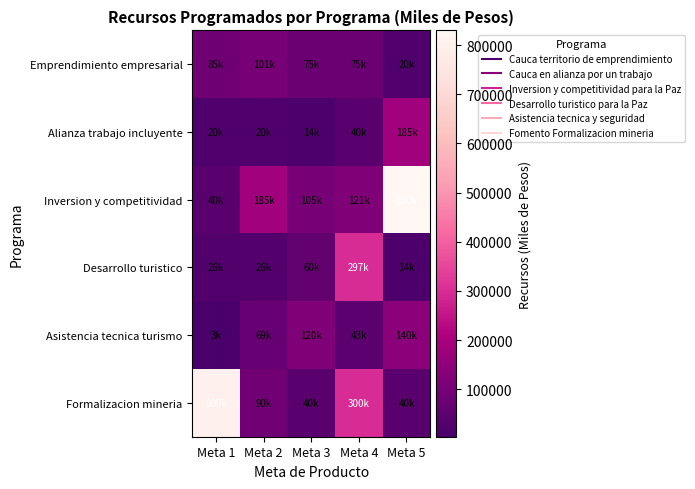

Reading right to left, what are all the values shown in this chart?

Emprendimiento empresarial: Meta 5=20000	Meta 4=75000	Meta 3=75000	Meta 2=101000	Meta 1=85000
Alianza trabajo incluyente: Meta 5=185000	Meta 4=40000	Meta 3=14000	Meta 2=20000	Meta 1=20000
Inversion y competitividad: Meta 5=830000	Meta 4=121000	Meta 3=105000	Meta 2=185000	Meta 1=40000
Desarrollo turistico: Meta 5=14240	Meta 4=297333	Meta 3=60000	Meta 2=26000	Meta 1=25613
Asistencia tecnica turismo: Meta 5=140000	Meta 4=43000	Meta 3=120000	Meta 2=68571	Meta 1=3340
Formalizacion mineria: Meta 5=40000	Meta 4=300000	Meta 3=40000	Meta 2=90000	Meta 1=800000